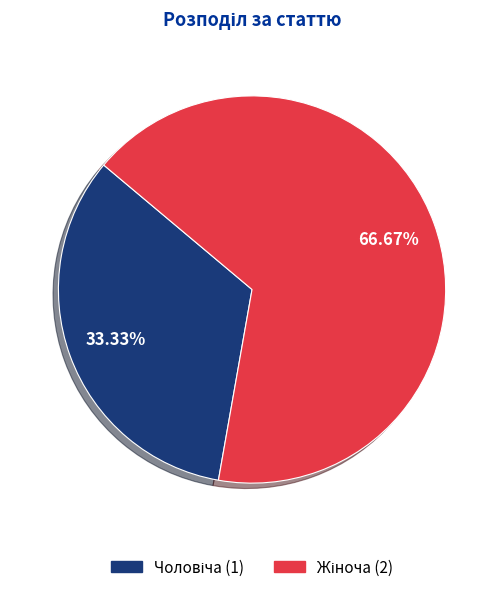

Does any single category account for the majority?

Yes